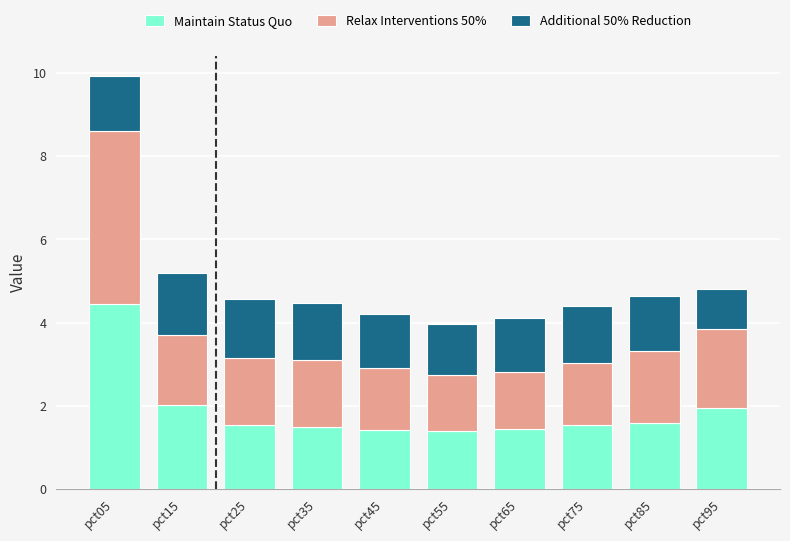

What is the difference between the maximum and second lowest values in the Maintain Status Quo series?

3.0